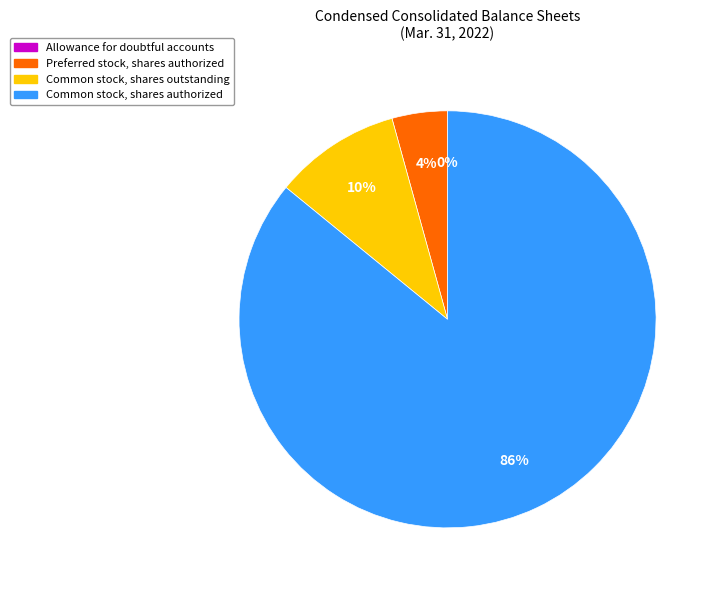

To the nearest percent, what is the combined percentage of Common stock, shares authorized and Common stock, shares outstanding?

96%